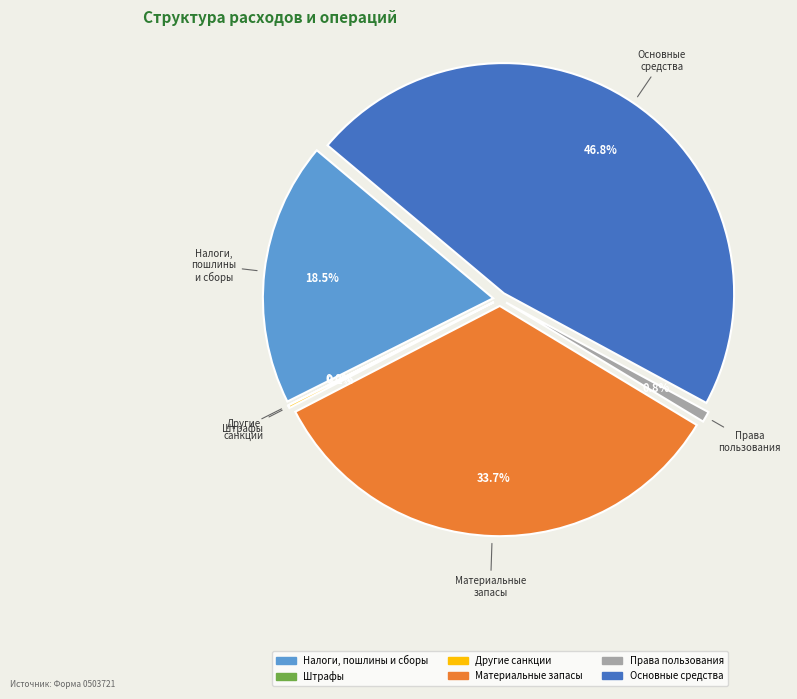

Does Чистое поступление прав пользования account for over 50% of the chart?

No